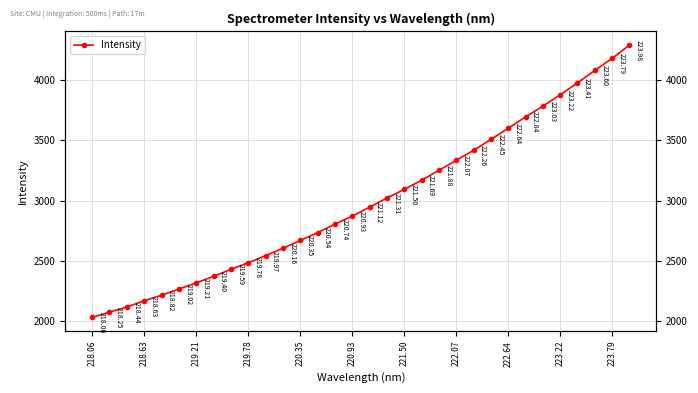

How many categories are shown in the chart?

32